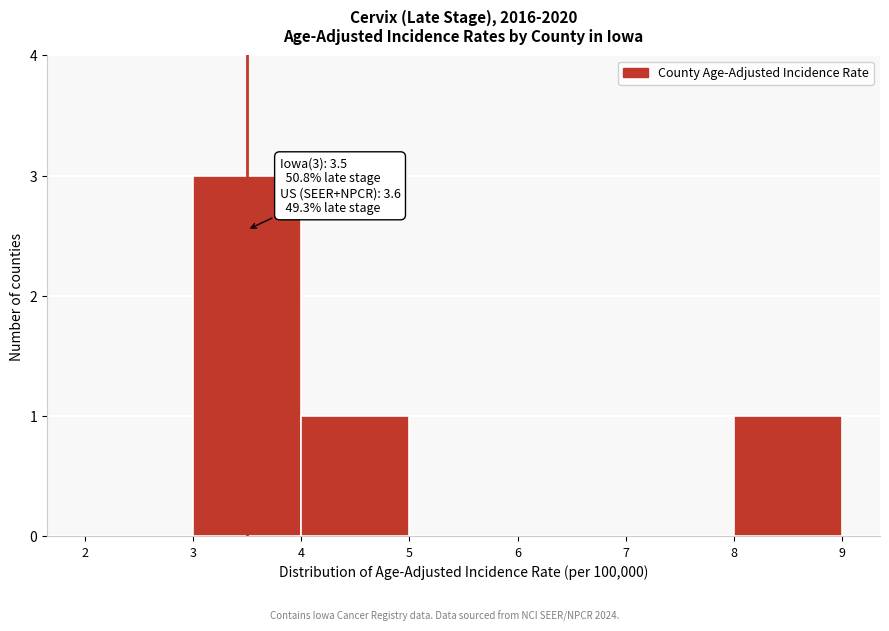

Over which range of the x-axis is the bar tallest?

3 to 4